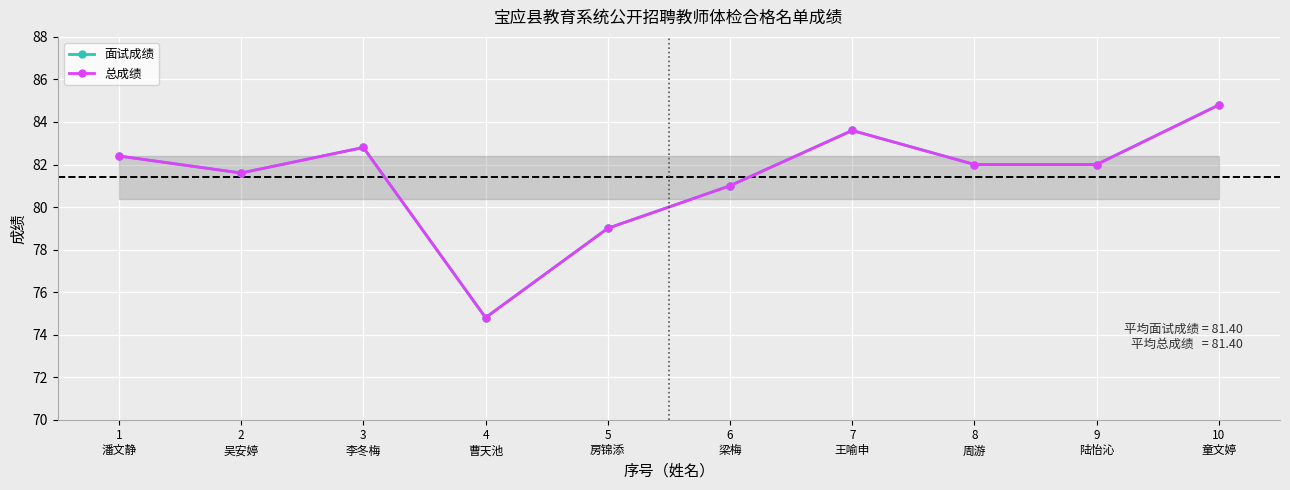

Where is 总成绩 nearest to the value 79?

5
房锦添